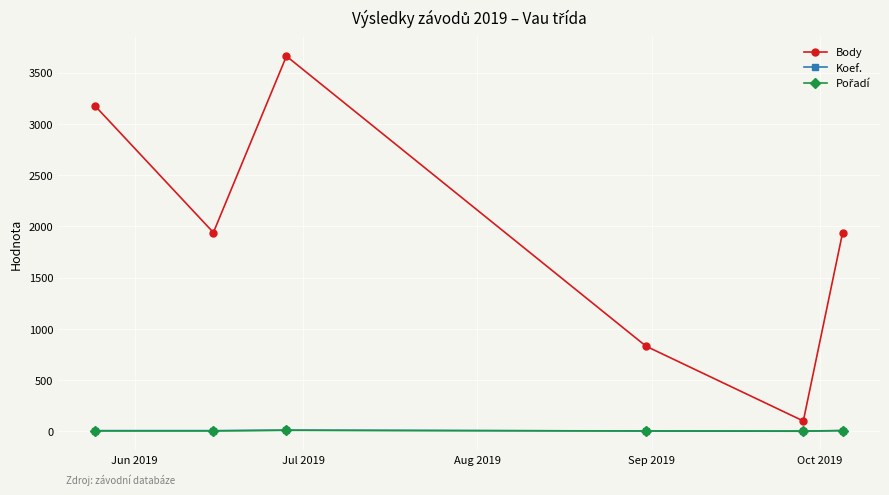

What is the highest value of the Body series?

3661